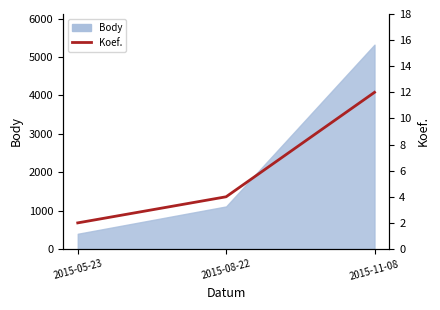

Rank the categories by value from lowest to highest.

2015-05-23, 2015-08-22, 2015-11-08